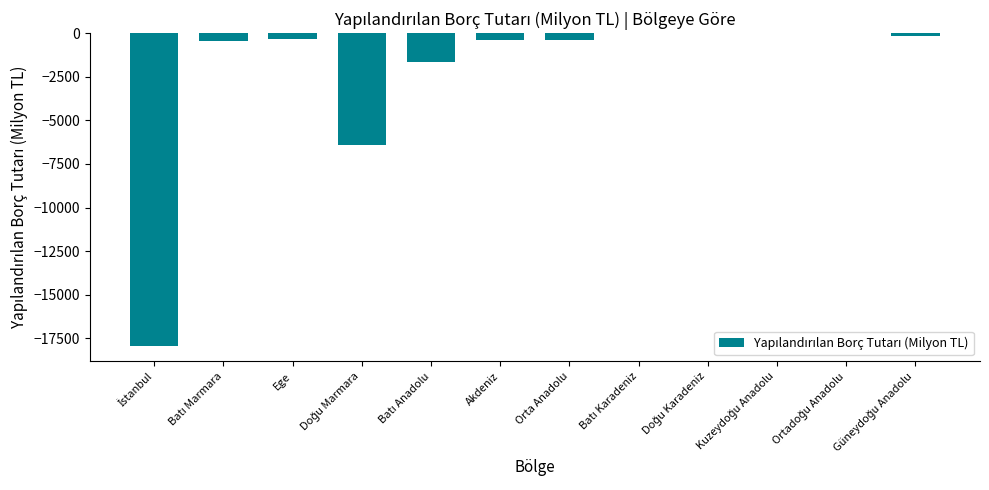

What is the sum of all values?

-27772.9